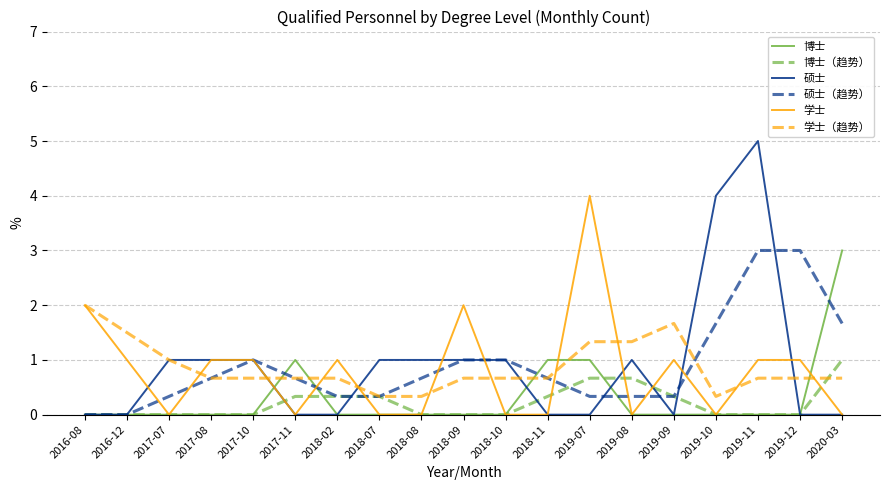

Count the number of categories in the chart.

19